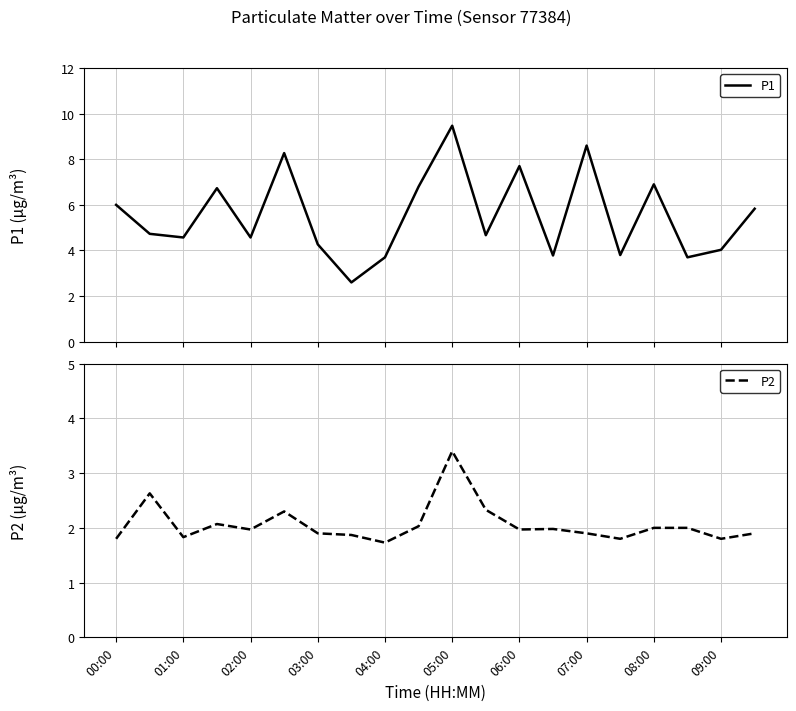

True or false: P1 and P2 cross at least once.

False